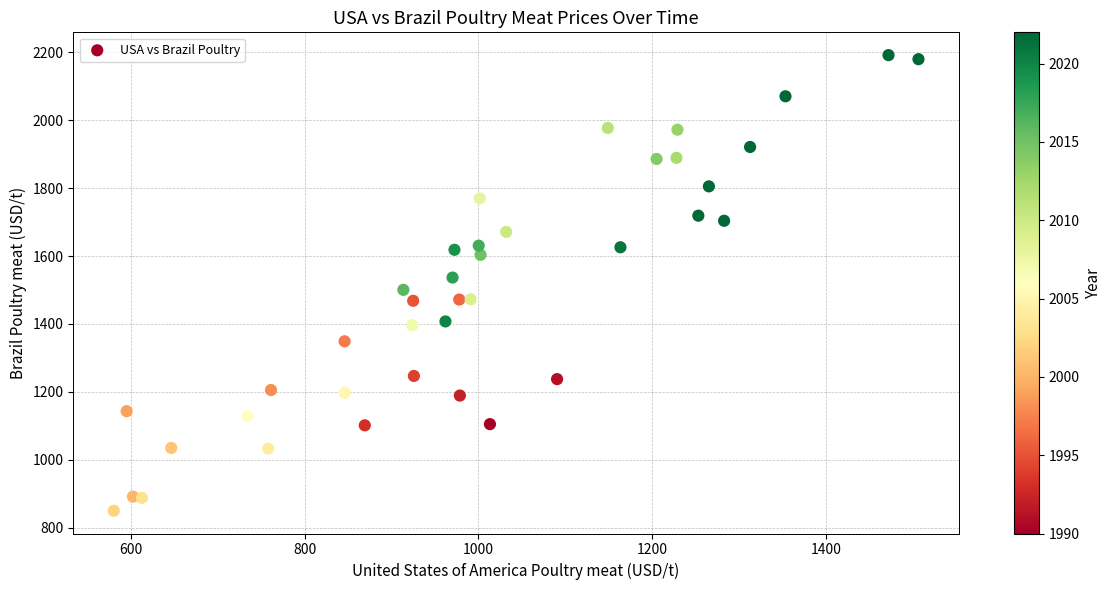

What is the range of Y values (max minus min)?

1341.6